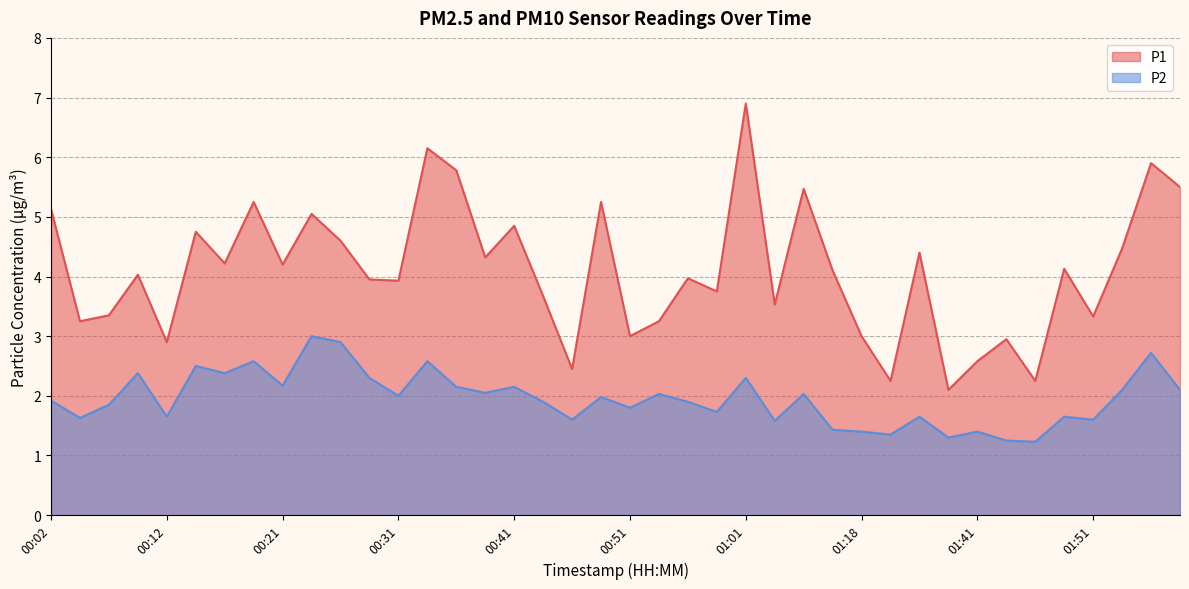

What is the difference between the second highest and minimum values in the P2 series?

1.7